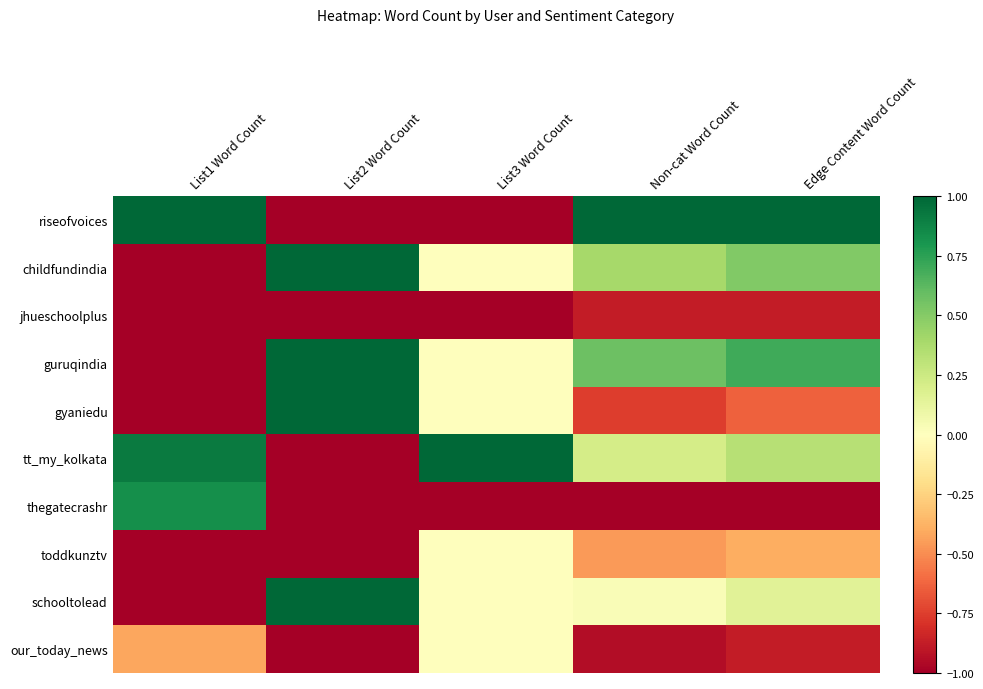

Reading left to right, what are all the values shown in this chart?

riseofvoices: List1 Word Count=1.0	List2 Word Count=-1.0	List3 Word Count=-1.0	Non-cat Word Count=1.0	Edge Content Word Count=1.0
childfundindia: List1 Word Count=-1.0	List2 Word Count=1.0	List3 Word Count=0.0	Non-cat Word Count=0.4	Edge Content Word Count=0.5
jhueschoolplus: List1 Word Count=-1.0	List2 Word Count=-1.0	List3 Word Count=-1.0	Non-cat Word Count=-0.9	Edge Content Word Count=-0.9
guruqindia: List1 Word Count=-1.0	List2 Word Count=1.0	List3 Word Count=0.0	Non-cat Word Count=0.6	Edge Content Word Count=0.7
gyaniedu: List1 Word Count=-1.0	List2 Word Count=1.0	List3 Word Count=0.0	Non-cat Word Count=-0.8	Edge Content Word Count=-0.6
tt_my_kolkata: List1 Word Count=0.9	List2 Word Count=-1.0	List3 Word Count=1.0	Non-cat Word Count=0.2	Edge Content Word Count=0.3
thegatecrashr: List1 Word Count=0.8	List2 Word Count=-1.0	List3 Word Count=-1.0	Non-cat Word Count=-1.0	Edge Content Word Count=-1.0
toddkunztv: List1 Word Count=-1.0	List2 Word Count=-1.0	List3 Word Count=0.0	Non-cat Word Count=-0.5	Edge Content Word Count=-0.4
schooltolead: List1 Word Count=-1.0	List2 Word Count=1.0	List3 Word Count=0.0	Non-cat Word Count=0.0	Edge Content Word Count=0.2
our_today_news: List1 Word Count=-0.4	List2 Word Count=-1.0	List3 Word Count=0.0	Non-cat Word Count=-0.9	Edge Content Word Count=-0.9